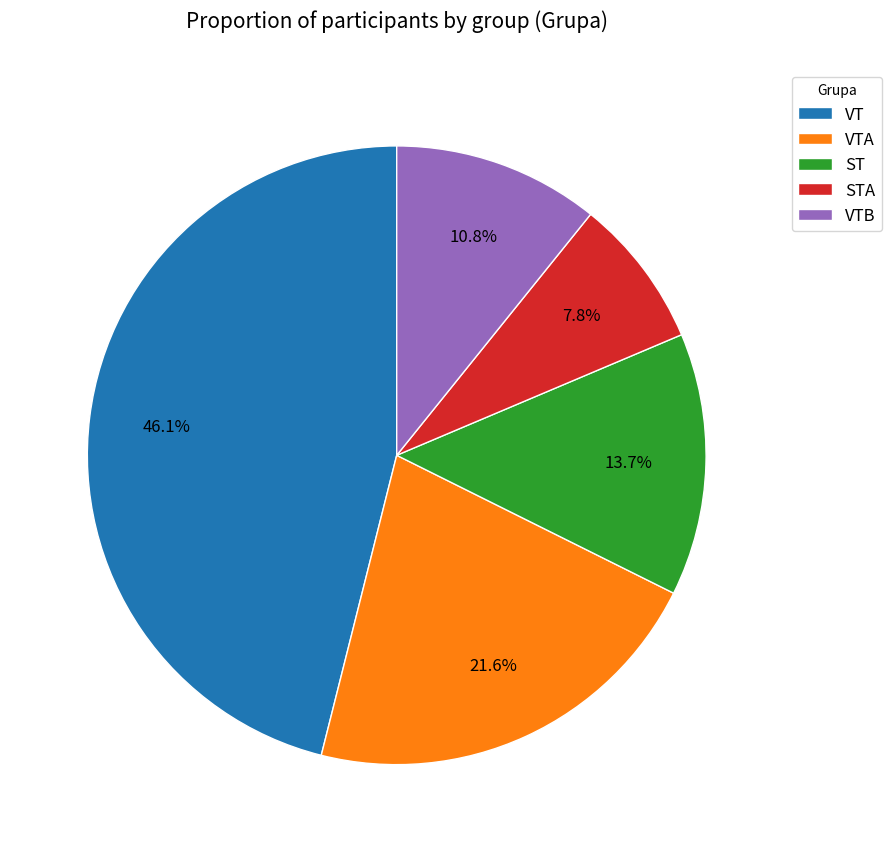

Does any single category account for the majority?

No